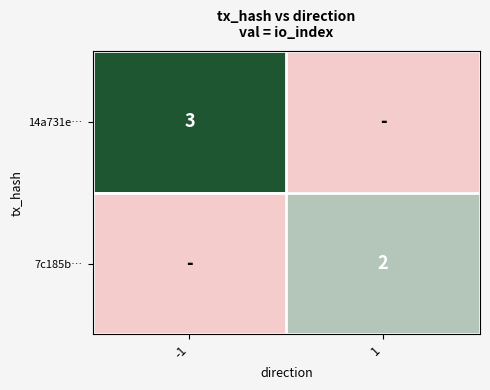

Is it true that 14a731e… equals 5 at -1?

False